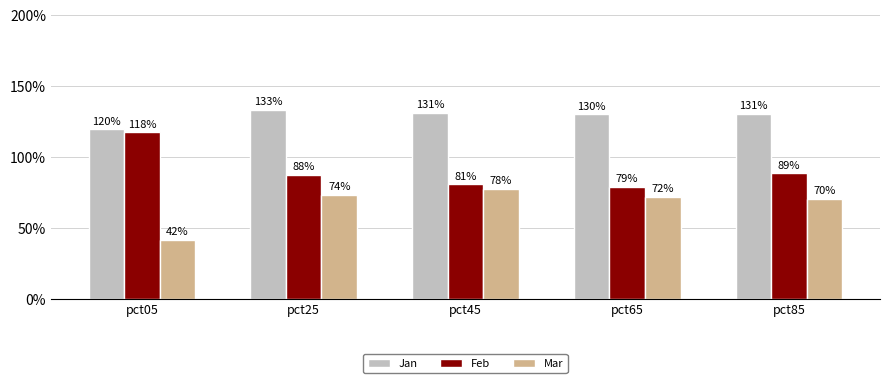

What is the minimum value for Feb?

0.8